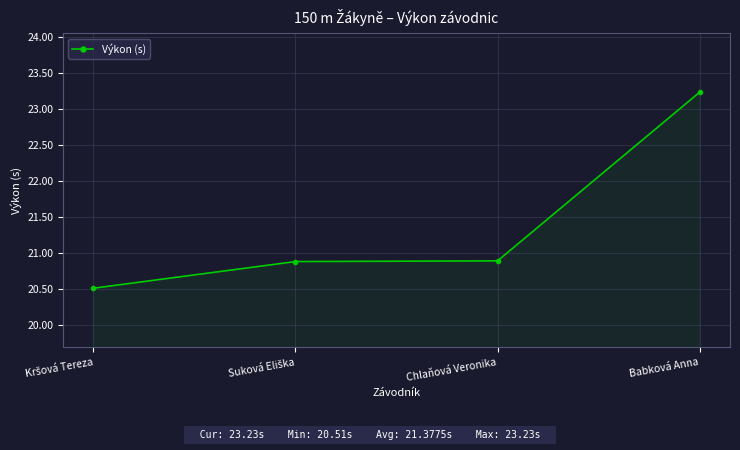

True or false: there are more than 1 points higher than both neighbors.

False